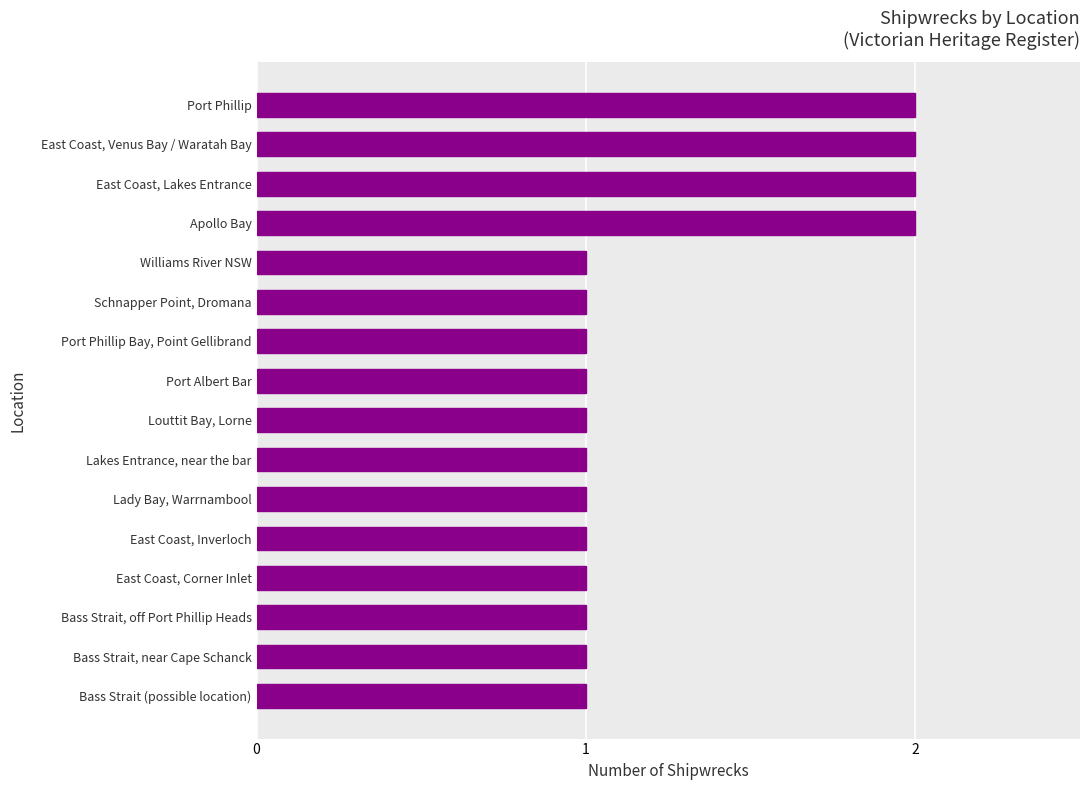

Reading top to bottom, extract all data points from this chart.

Port Phillip=2	East Coast, Venus Bay / Waratah Bay=2	East Coast, Lakes Entrance=2	Apollo Bay=2	Williams River NSW=1	Schnapper Point, Dromana=1	Port Phillip Bay, Point Gellibrand=1	Port Albert Bar=1	Louttit Bay, Lorne=1	Lakes Entrance, near the bar=1	Lady Bay, Warrnambool=1	East Coast, Inverloch=1	East Coast, Corner Inlet=1	Bass Strait, off Port Phillip Heads=1	Bass Strait, near Cape Schanck=1	Bass Strait (possible location)=1